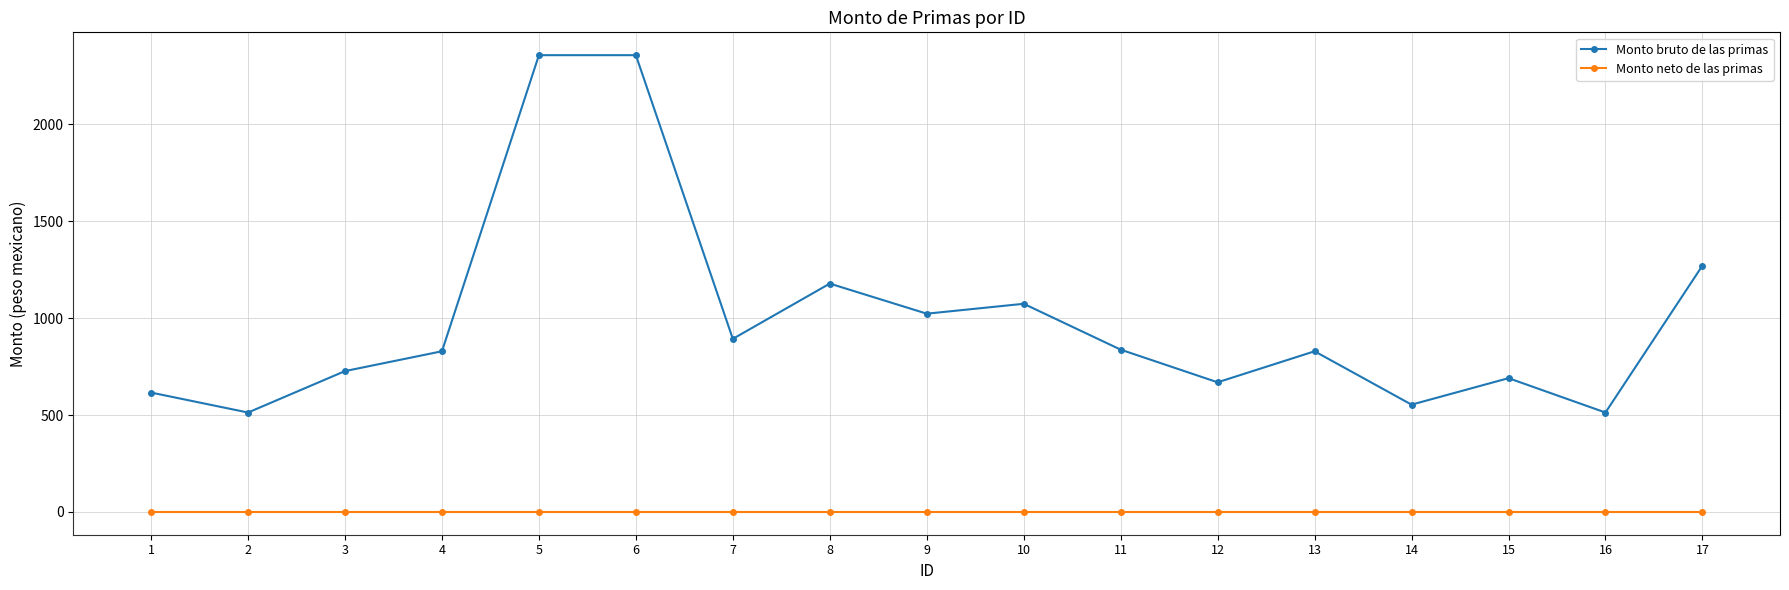

At which category does Monto bruto de las primas reach its first local valley?

2